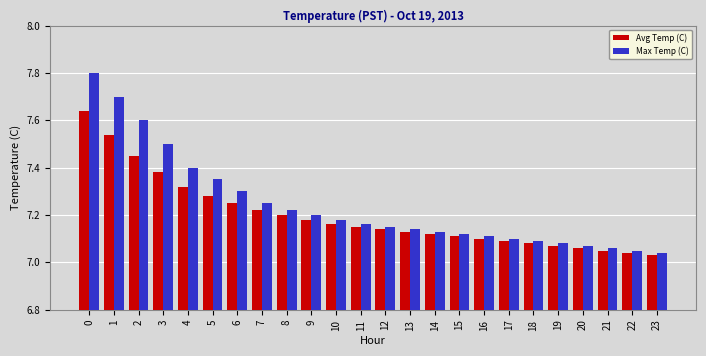

True or false: Avg Temp (C) has a value of 7.4 at 3.

True